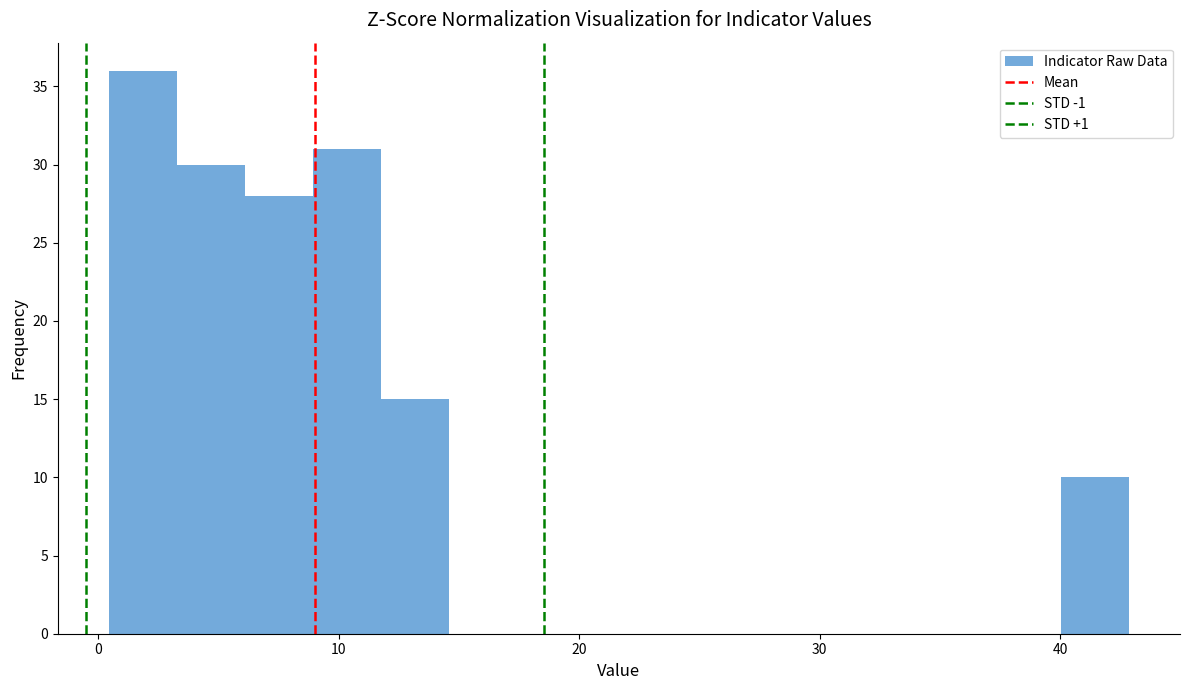

Around what value on the x-axis is the tallest bar? Give the approximate position of its centre, as read against the axis.

2